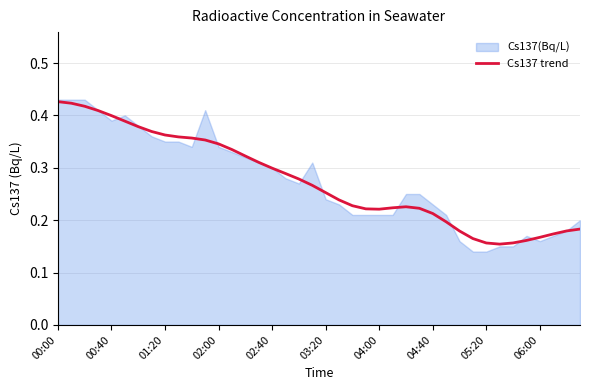

True or false: there are more than 0 points higher than both neighbors.

True